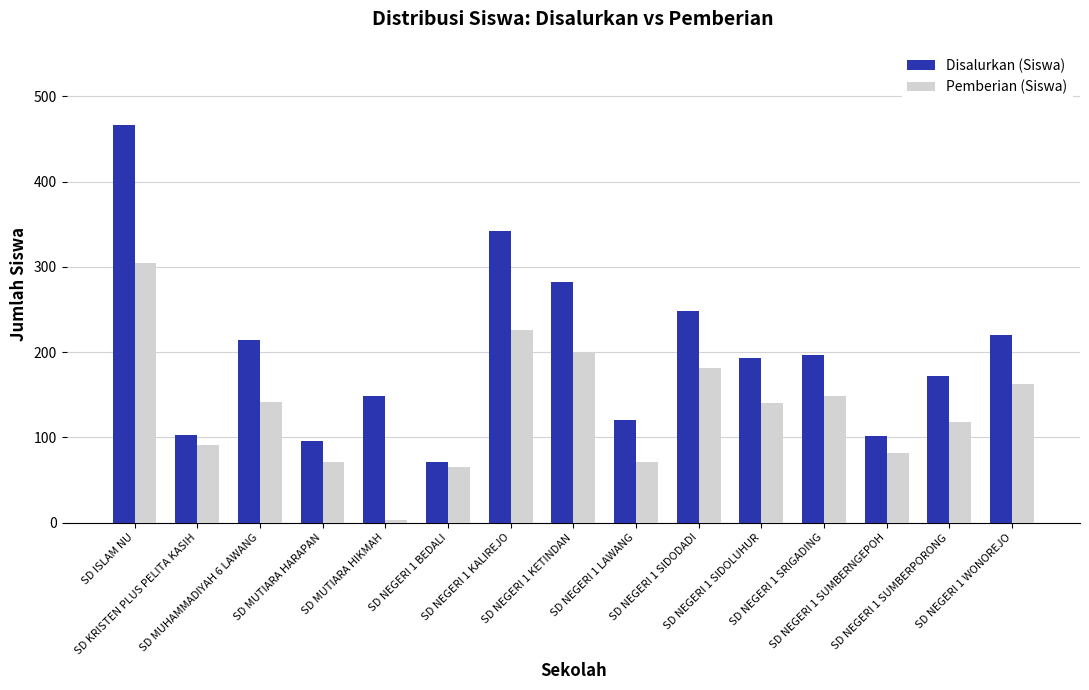

What is the total value across all series at SD NEGERI 1 LAWANG?

191